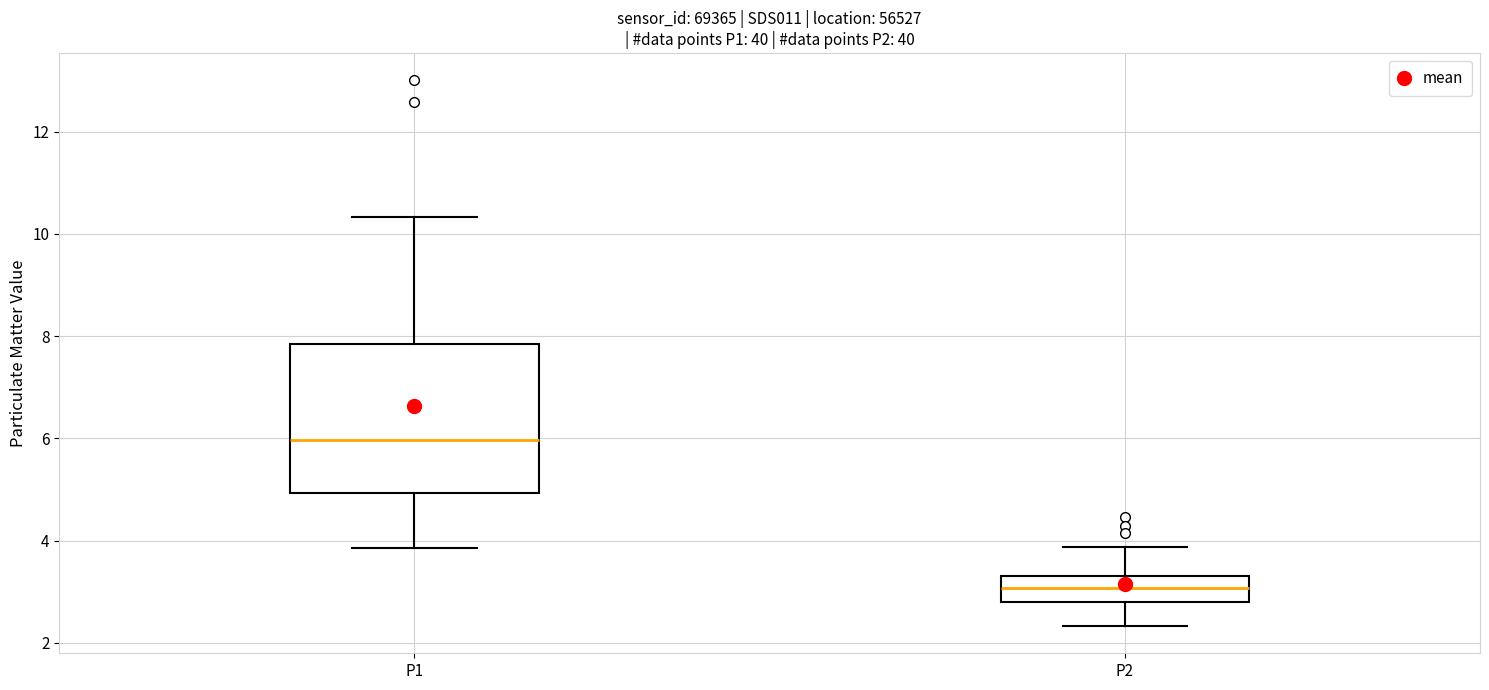

Reading left to right, transcribe this box plot: for each box, give where its median line is, the range the box spans, and where its two whiskers end, as read against the y-axis. The values are not printed on the chart, so give them approximately, as read against the axis.

P1: median 6.0, box 5.0 to 7.8, whiskers 3.8 to 10.4
P2: median 3.0, box 2.8 to 3.4, whiskers 2.4 to 3.8